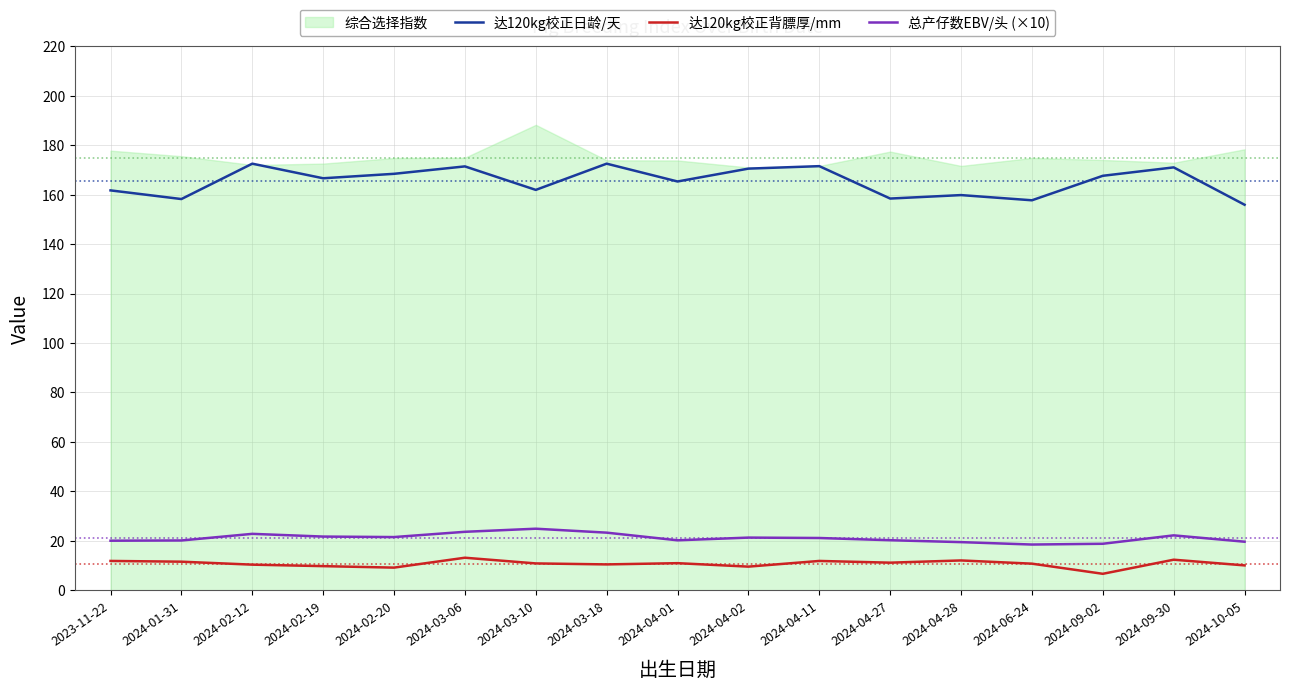

List the labels in order of 达120kg校正日龄/天 value, largest first.

2024-02-12, 2024-03-18, 2024-04-11, 2024-03-06, 2024-09-30, 2024-04-02, 2024-02-20, 2024-09-02, 2024-02-19, 2024-04-01, 2024-03-10, 2023-11-22, 2024-04-28, 2024-04-27, 2024-01-31, 2024-06-24, 2024-10-05